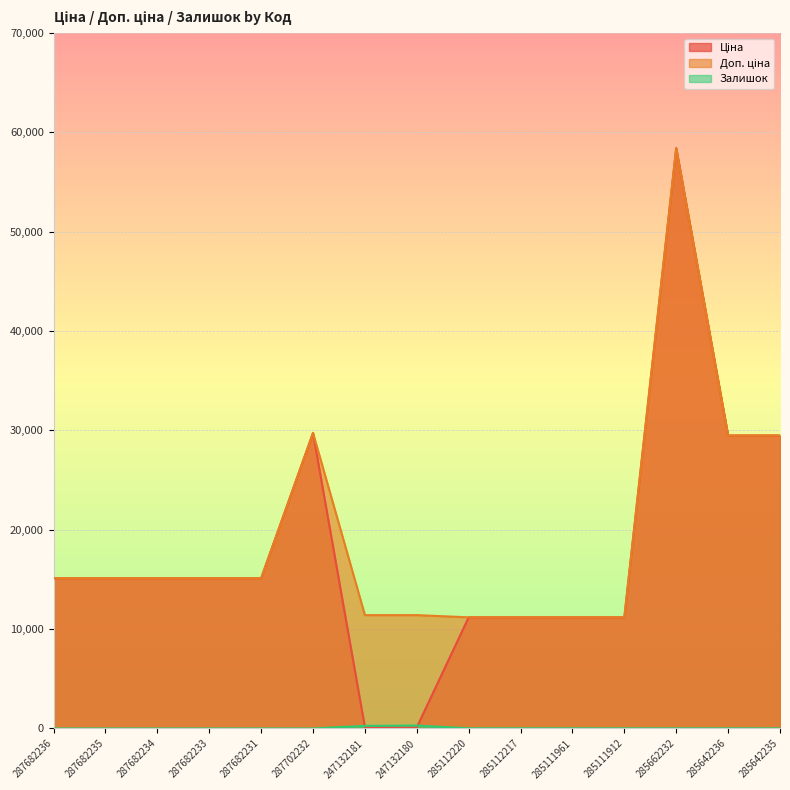

At which category is the sum across all series the highest?

285662232